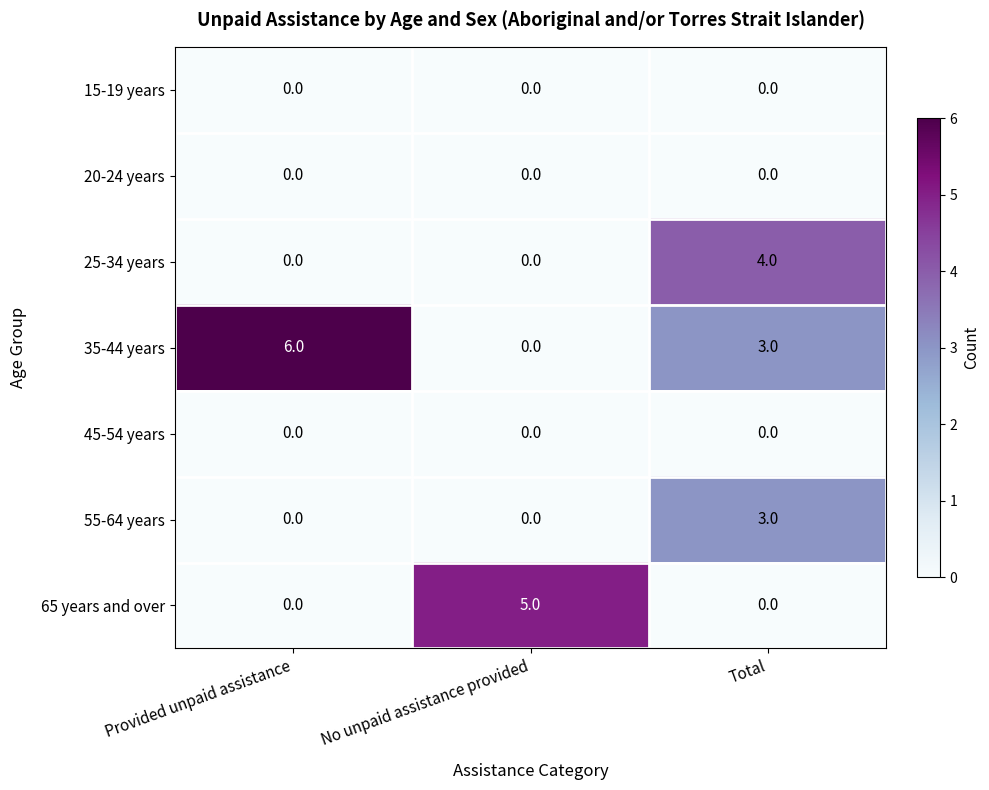

The value of 20-24 years at Total is 0. True or false?

True